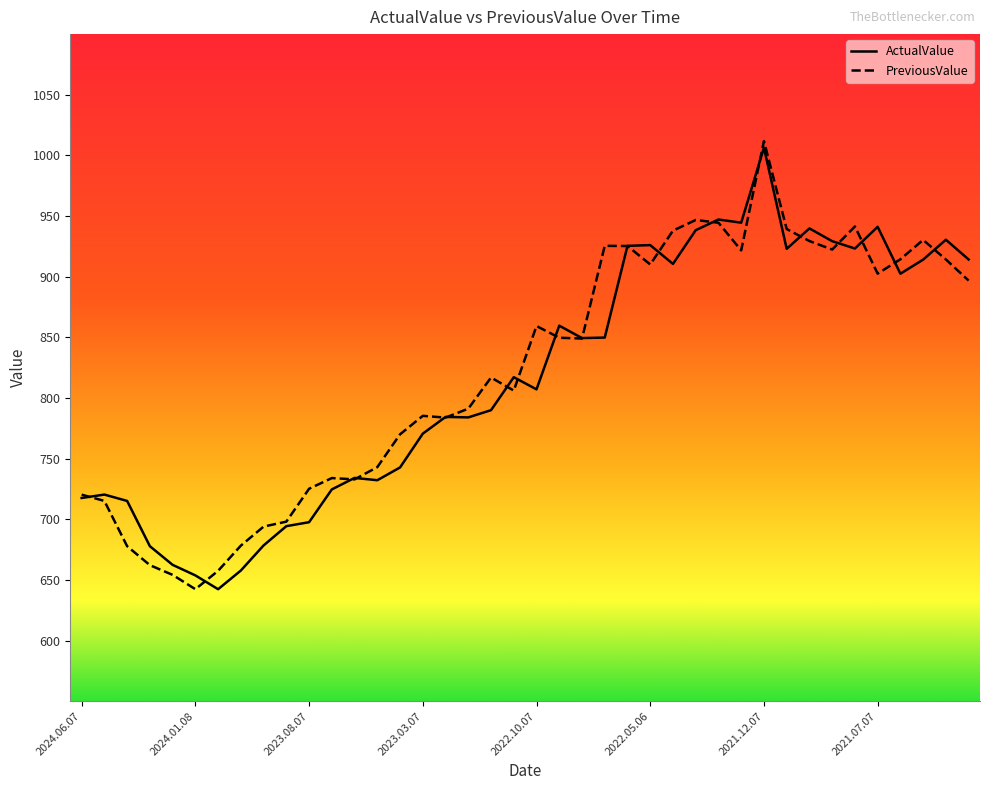

What is the greatest value displayed?

1011.8